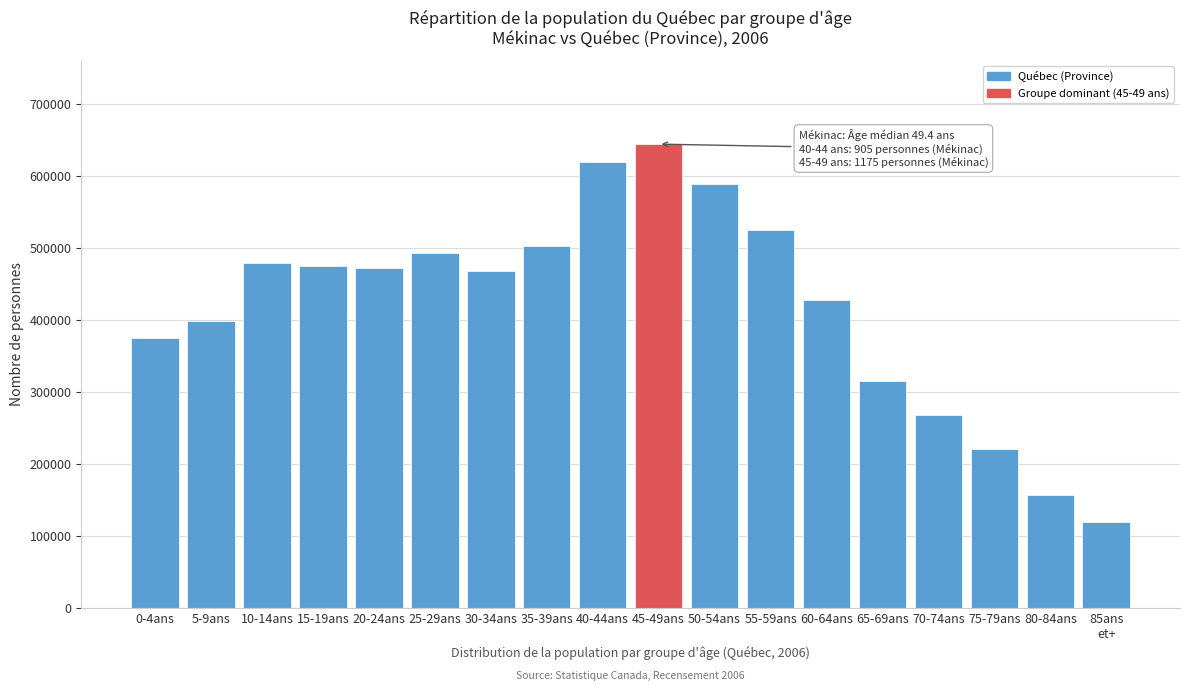

Between 30-34ans and 50-54ans, which is larger?

50-54ans